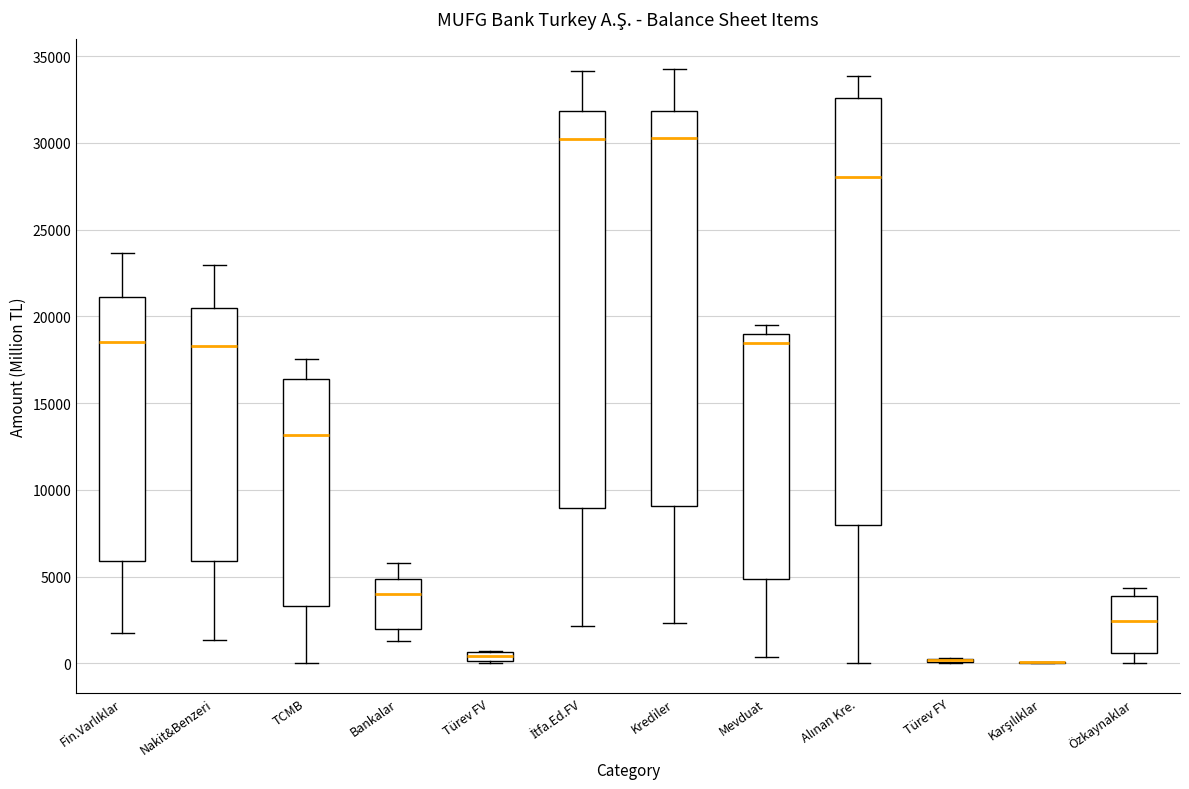

Where does the lower whisker of the box for Özkaynaklar end on the y-axis? The values are not printed on the chart, so give them approximately, as read against the axis.

0